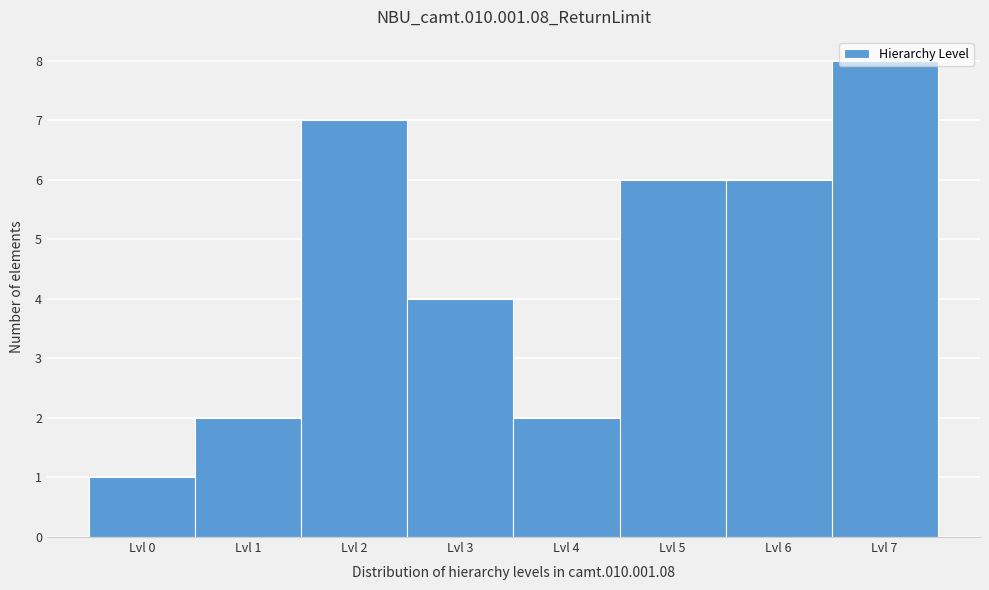

Is it true that the value at Lvl 1 is 2?

True